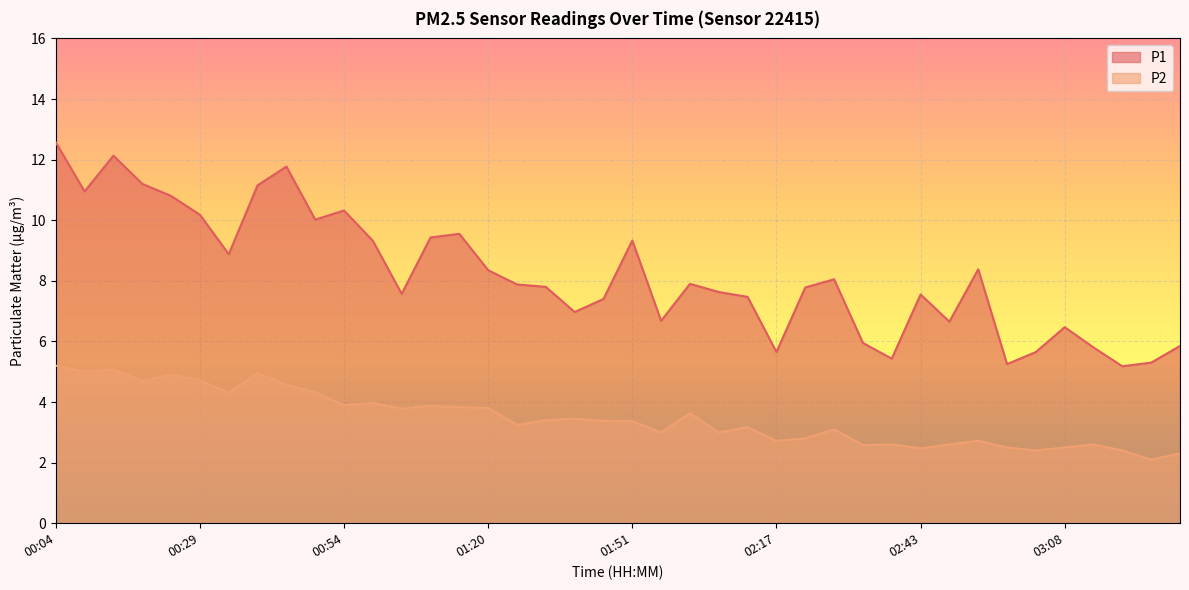

How many interior local peaks does the P2 series have?

12